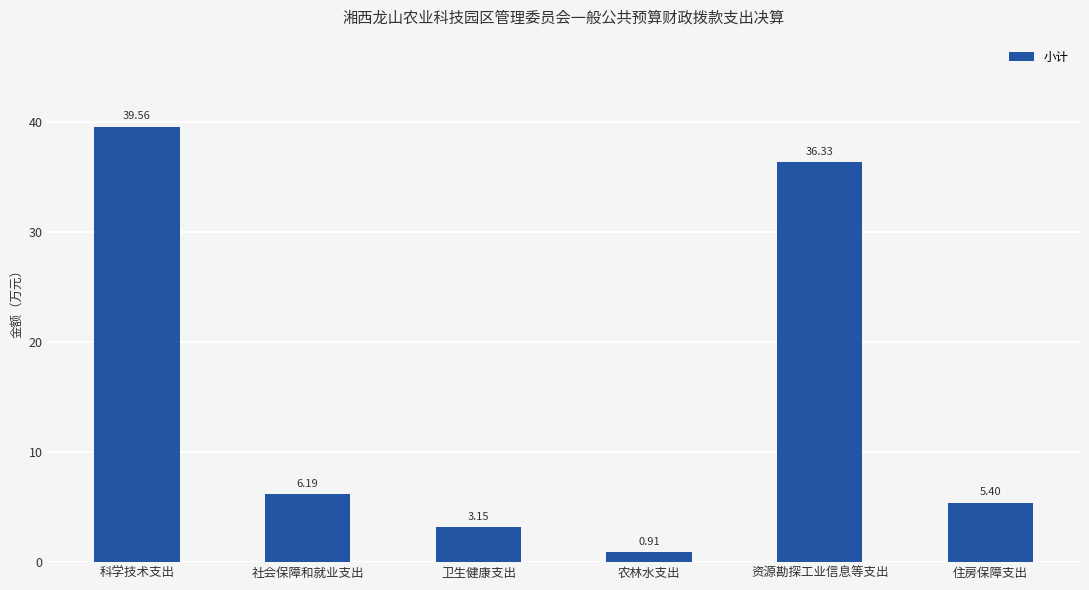

What is the sum of all values?

91.5